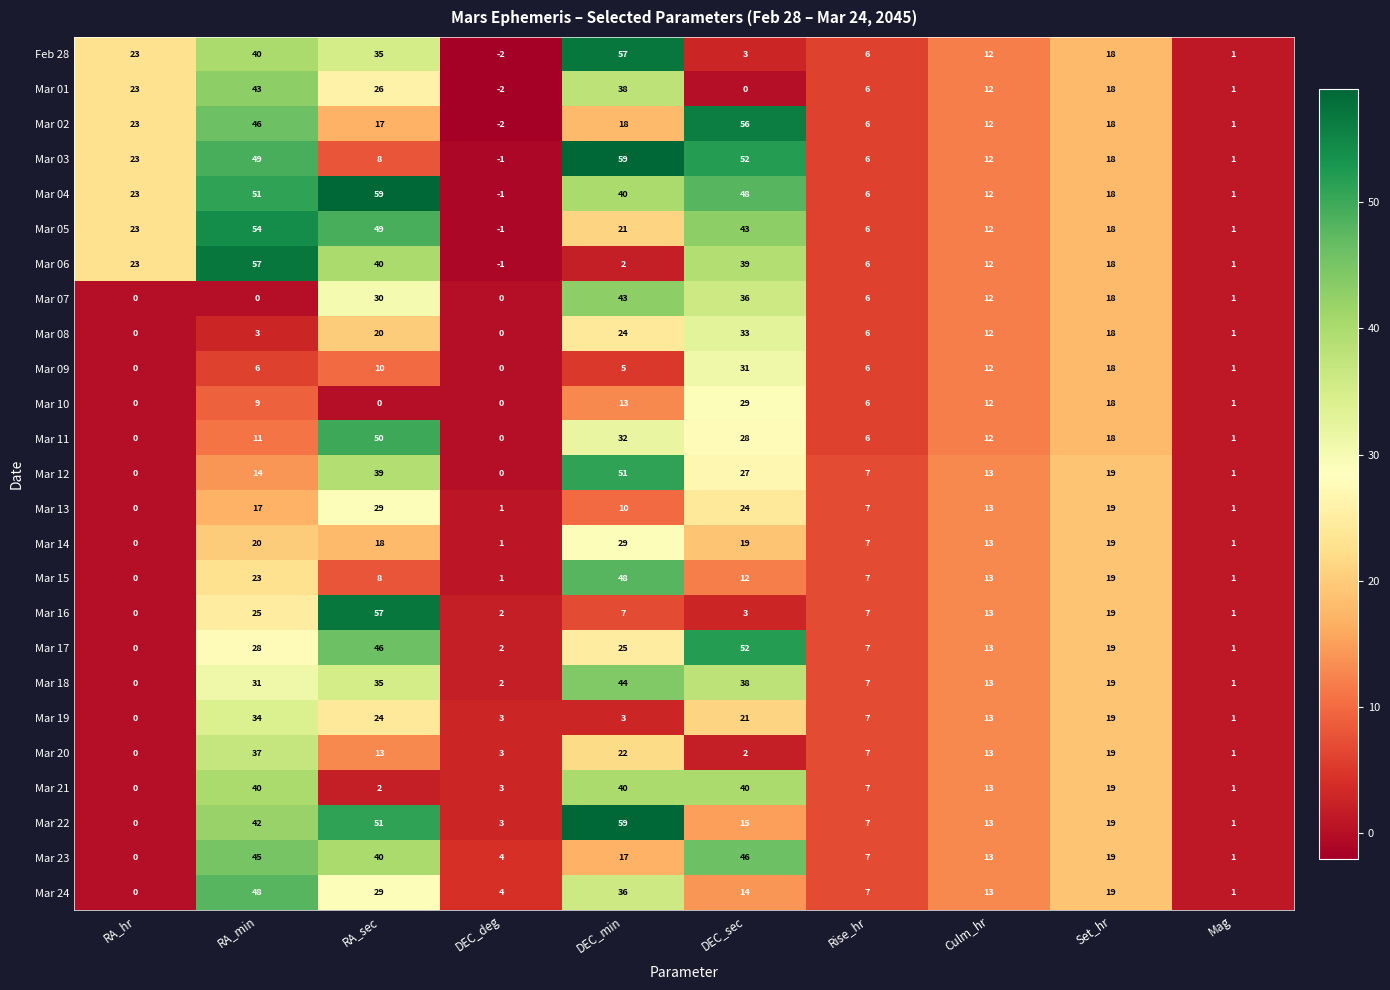

The Mar 06 series shows 6 at Rise_hr. True or false?

True